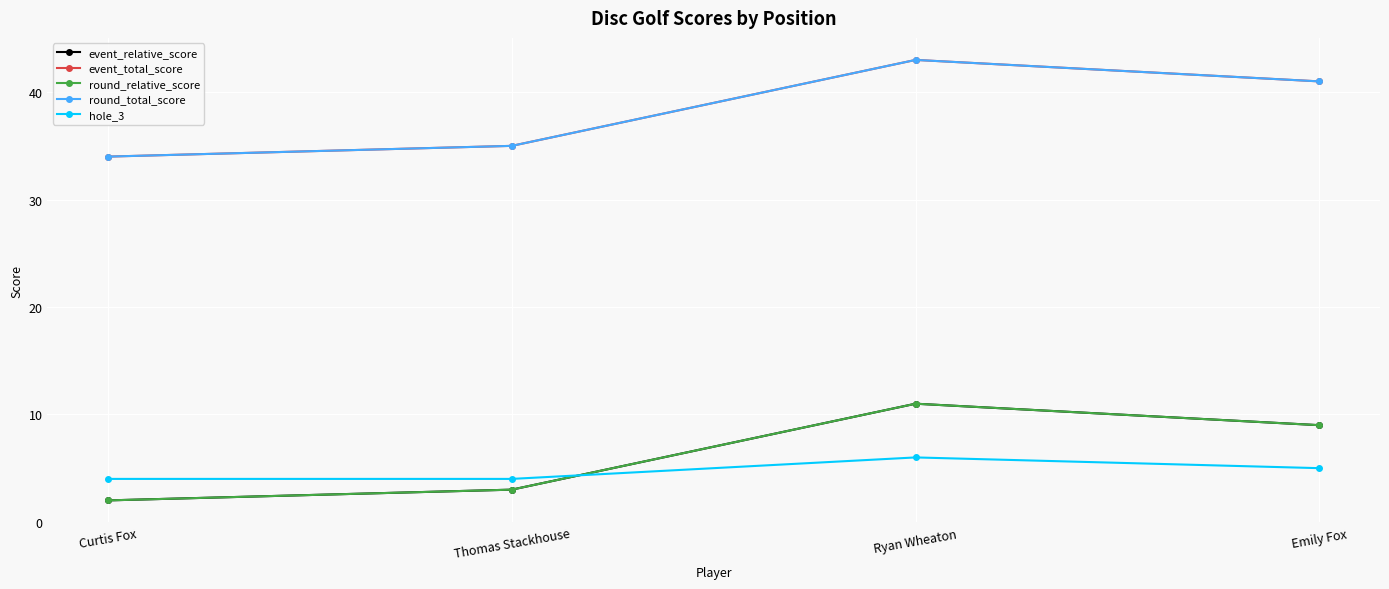

Between Curtis Fox and Ryan Wheaton, which is larger?

Ryan Wheaton